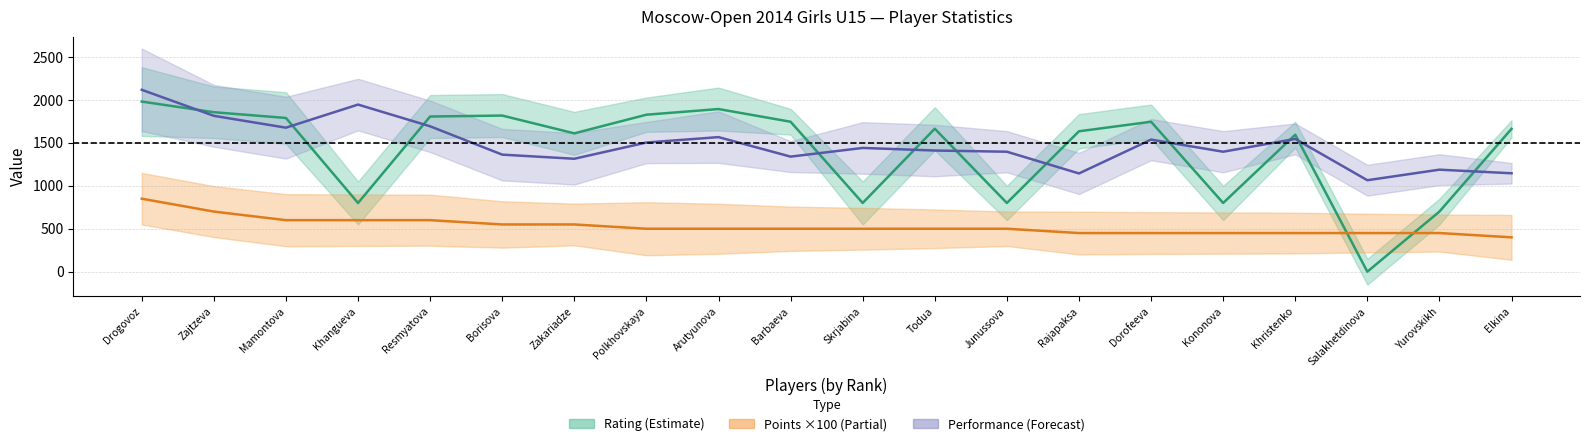

Which category has the lowest value in the Points ×100 series?

Elkina